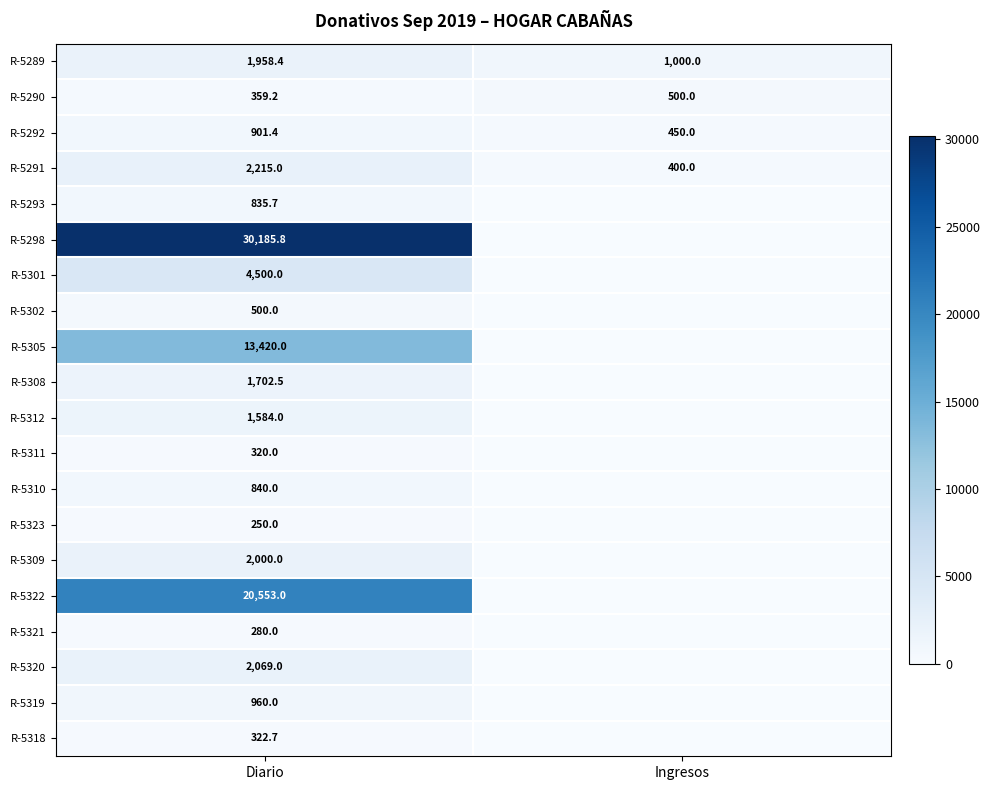

At Diario, list the series in order from largest to smallest.

R-5298, R-5322, R-5305, R-5301, R-5291, R-5320, R-5309, R-5289, R-5308, R-5312, R-5319, R-5292, R-5310, R-5293, R-5302, R-5290, R-5318, R-5311, R-5321, R-5323